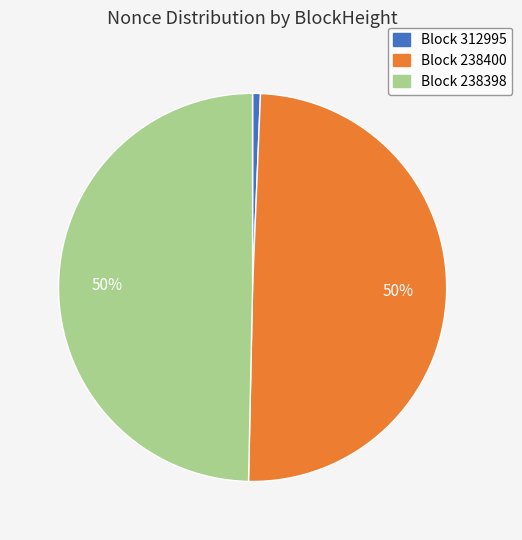

To the nearest percent, what is the average slice percentage?

33%